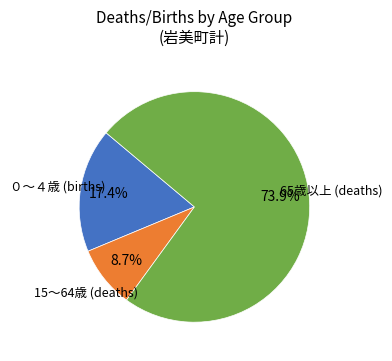

Is there any slice that represents more than half of the pie?

Yes